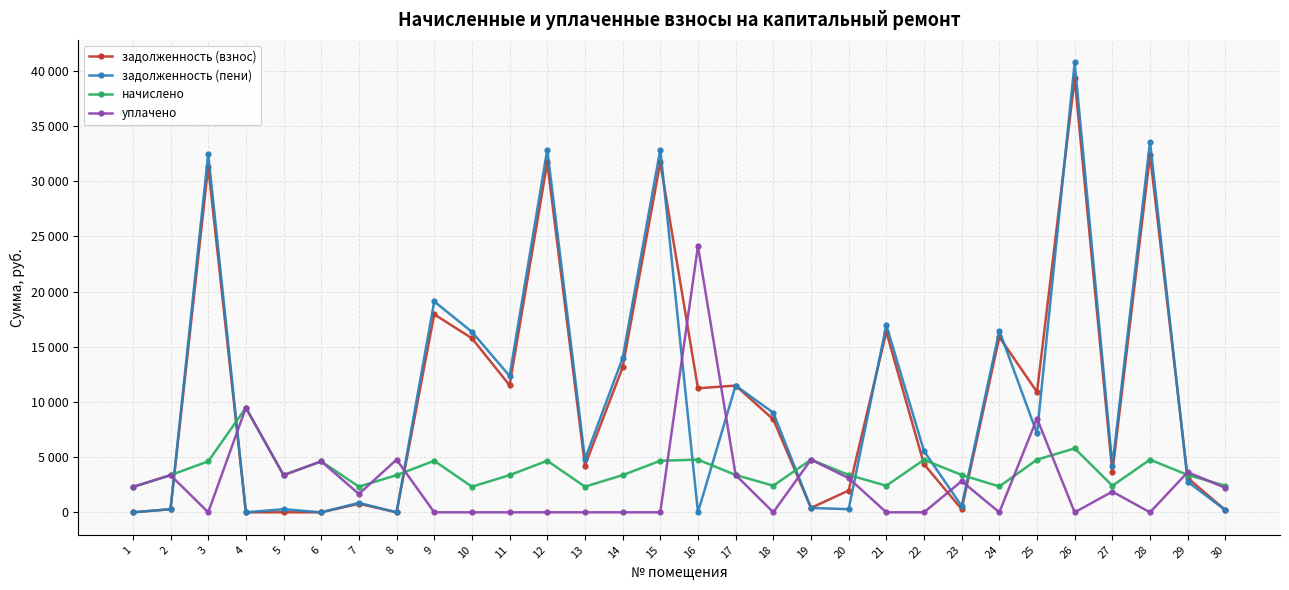

Does the chart have visible grid lines?

Yes